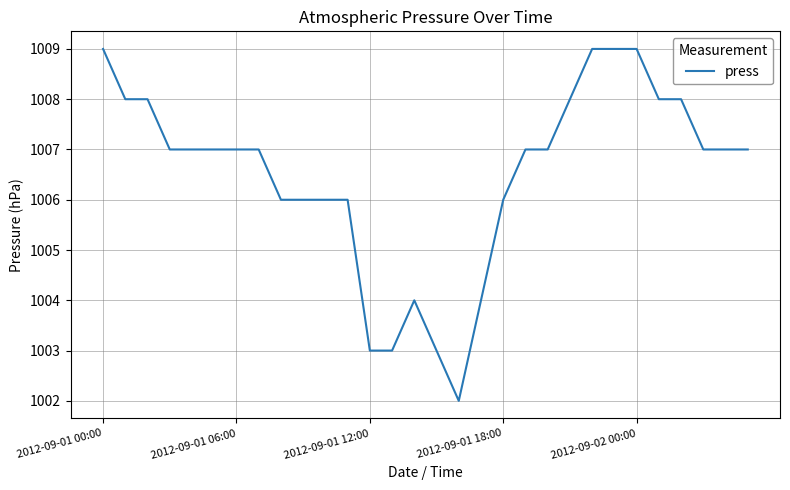

What is the maximum value shown in the chart?

1009